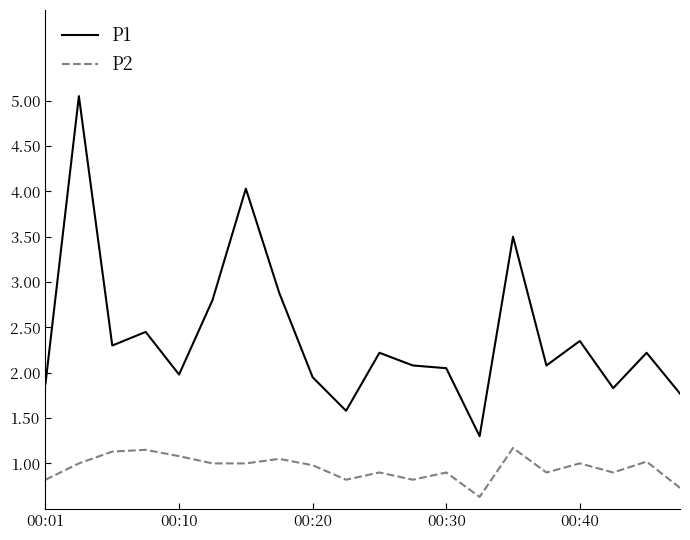

What is the minimum value shown in the chart?

0.6